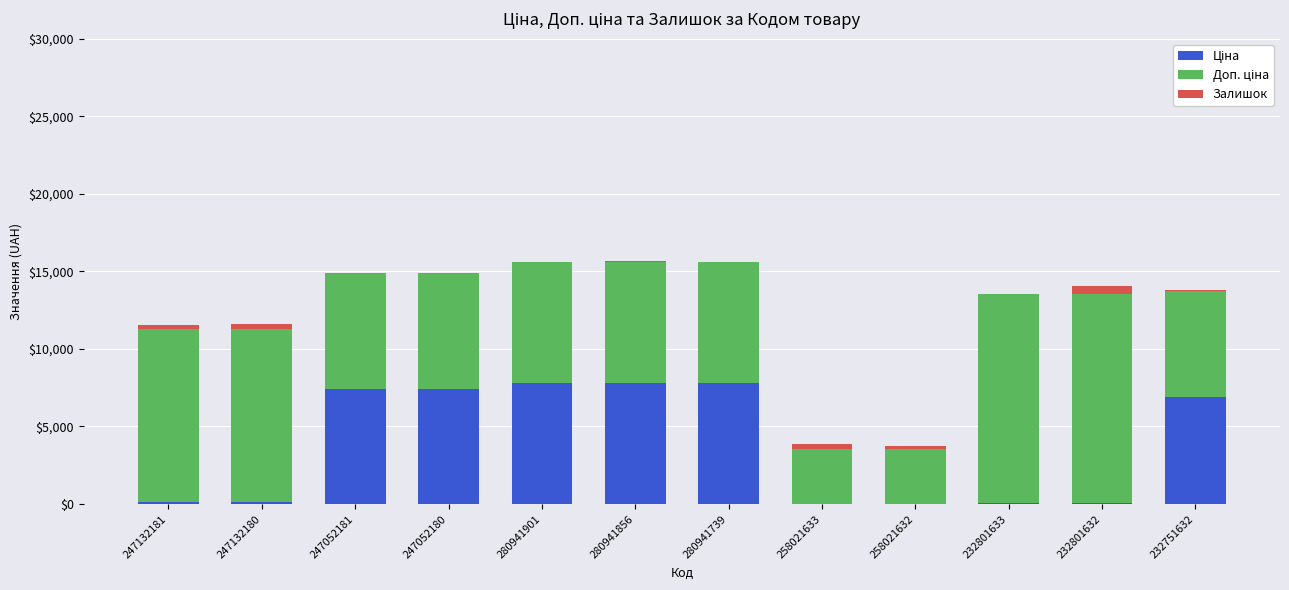

Are the bars horizontal?

No